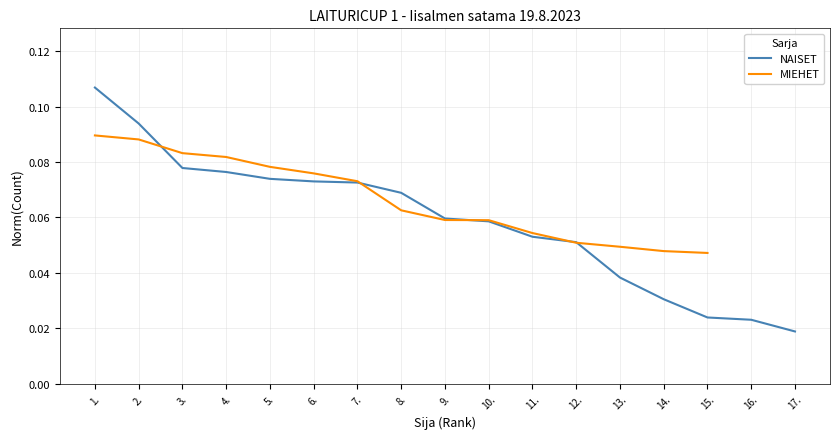

What is the difference between the maximum and minimum values?

0.1